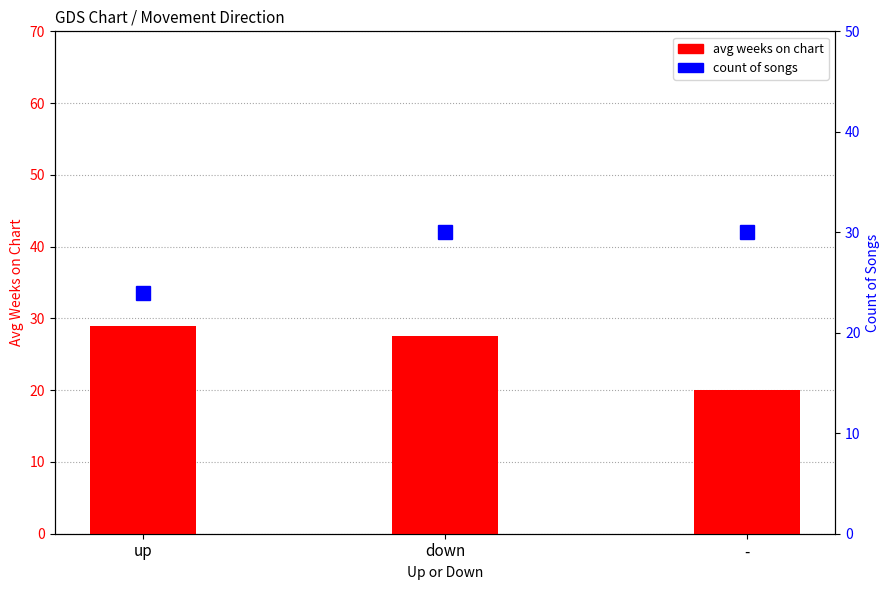

The value of avg weeks on chart at down is 10.8. True or false?

False